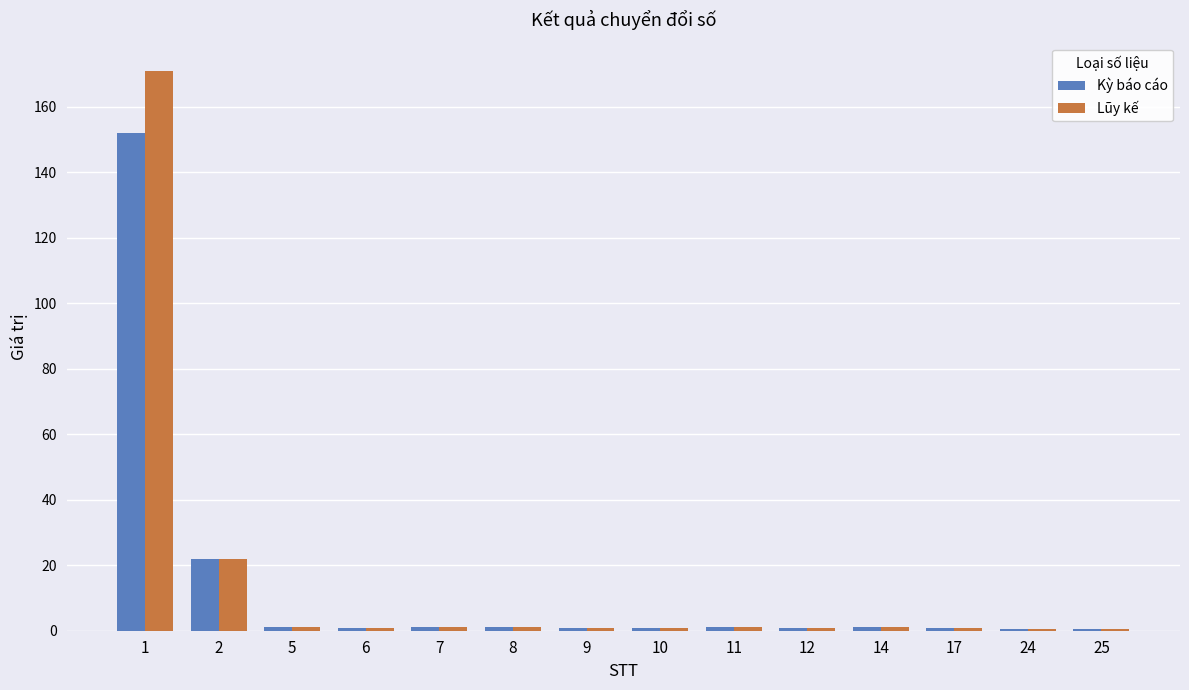

What is the sum of the Kỳ báo cáo values at 24 and 17?

1.5